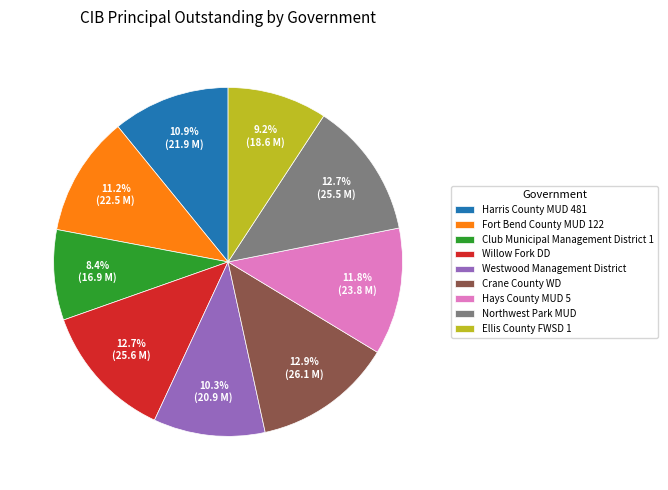

To the nearest percent, what portion does Hays County MUD 5 represent?

12%